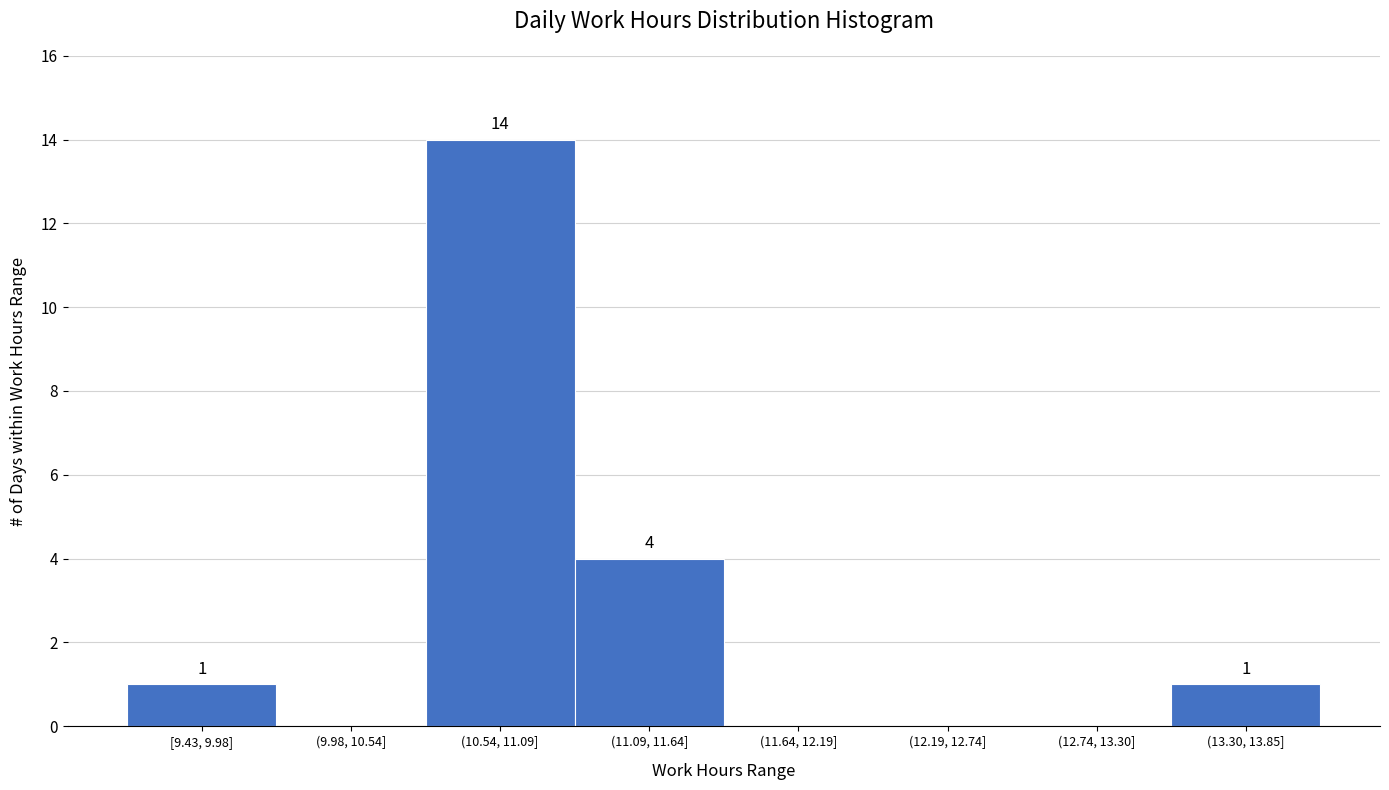

Reading left to right, extract all data points from this chart.

[9.43, 9.98]=1	(9.98, 10.54]=0	(10.54, 11.09]=14	(11.09, 11.64]=4	(11.64, 12.19]=0	(12.19, 12.74]=0	(12.74, 13.30]=0	(13.30, 13.85]=1